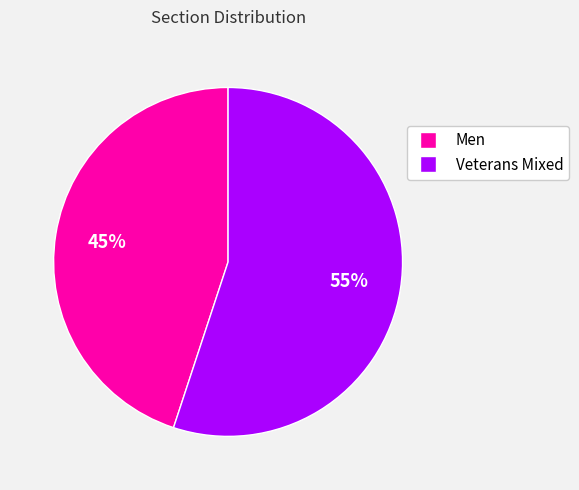

To the nearest percent, what is the difference between the Men and Veterans Mixed slice percentages?

10%